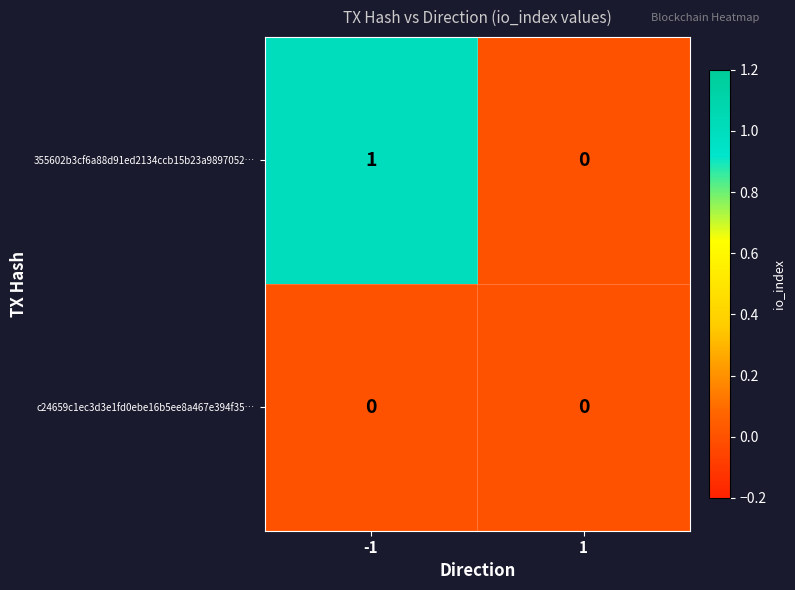

Between -1 and 1, which series saw the biggest shift?

355602b3cf6a88d91ed2134ccb15b23a9897052…